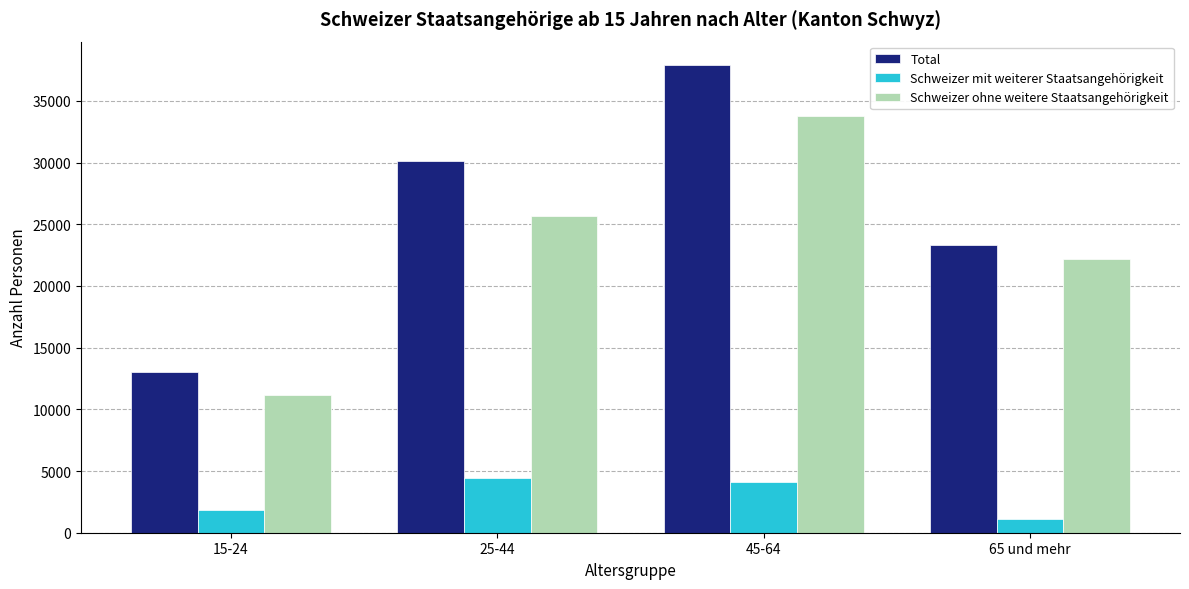

Does the chart contain stacked bars?

No